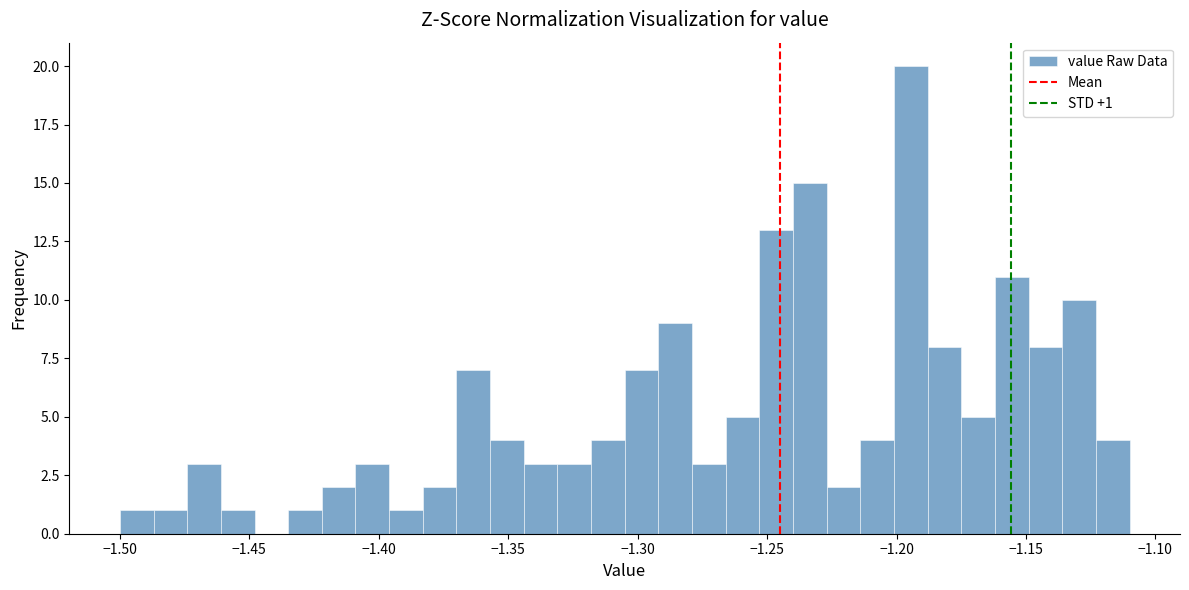

Read against the x-axis, roughly where is the centre of the tallest bar?

-1.195